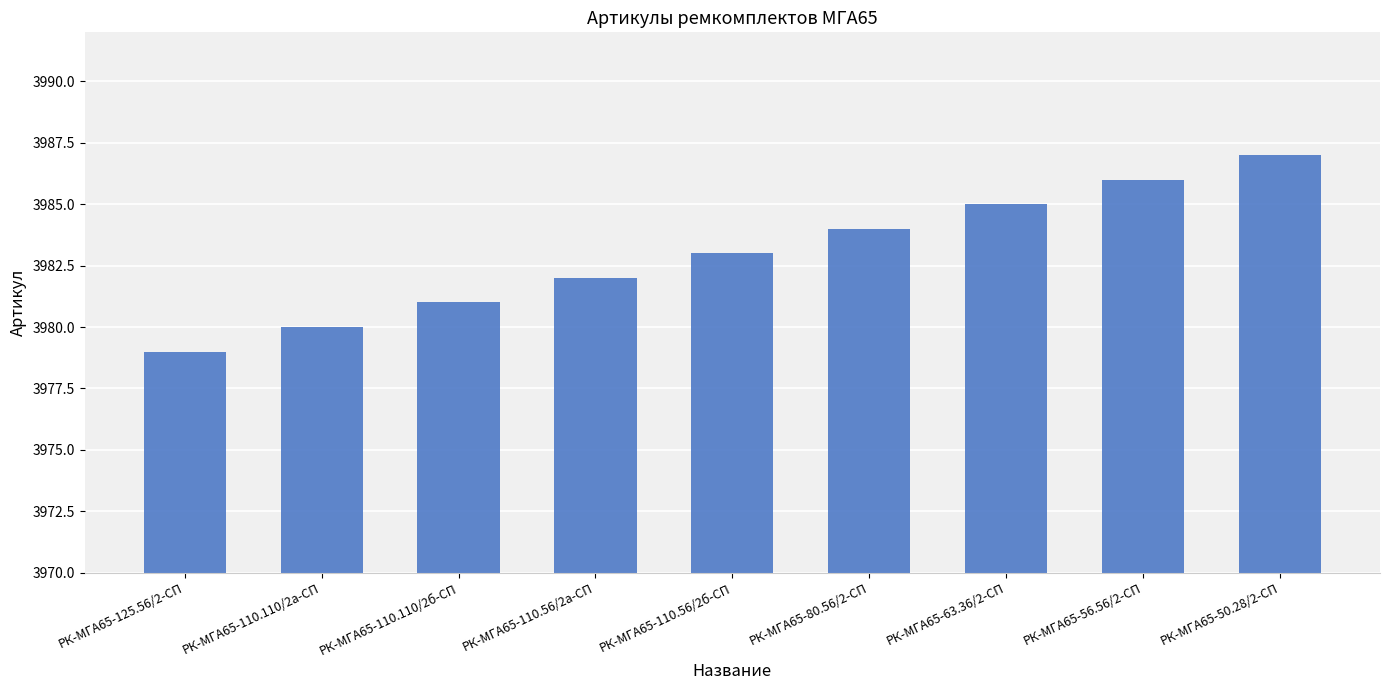

At which label is the value closest to 3983?

РК-МГА65-110.56/2б-СП